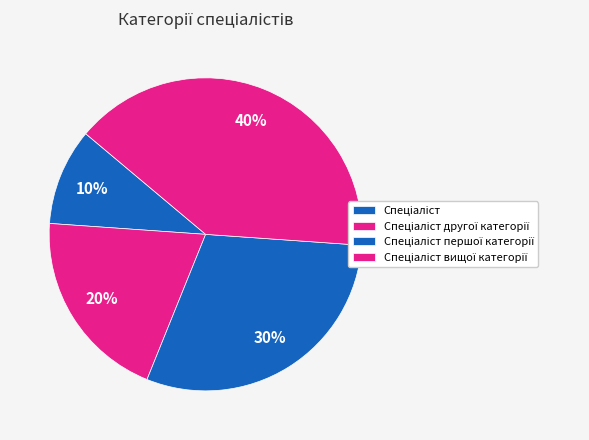

Combined, what portion of the pie is Спеціаліст другої категорії and Спеціаліст?

30.0%